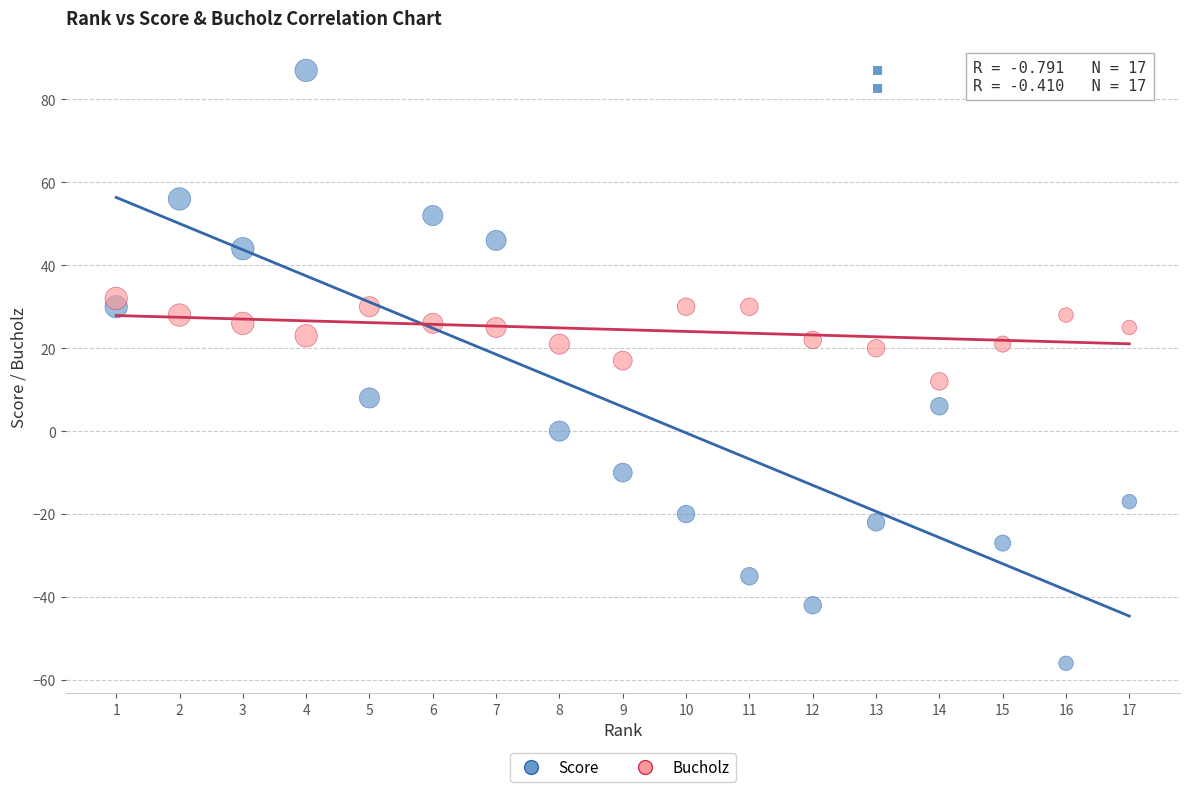

Across all data points, what is the range of Y values (max minus min)?

143